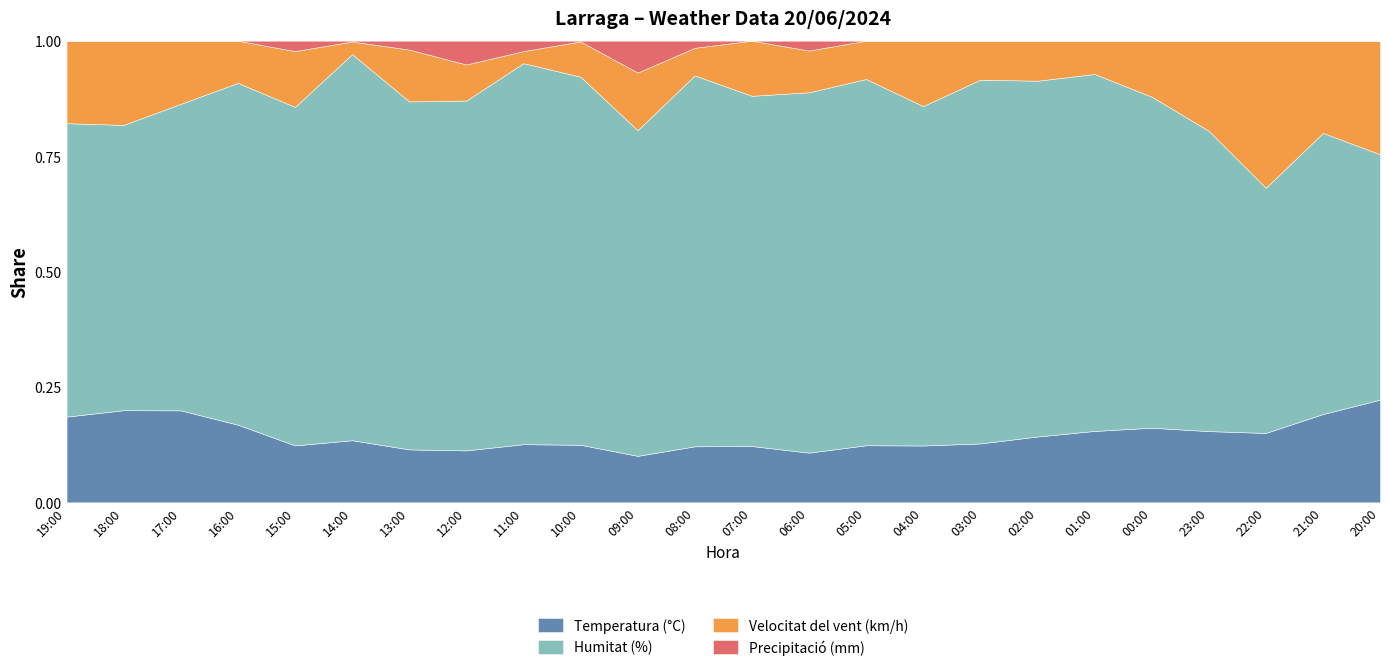

What is the total value across all series at 17:00?

1.0